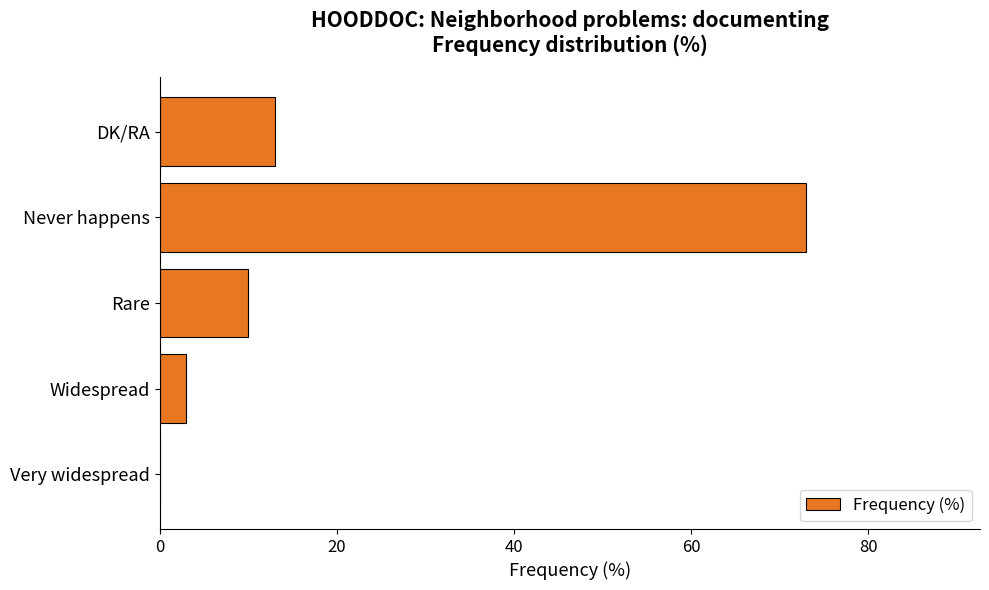

What is the average value?

20